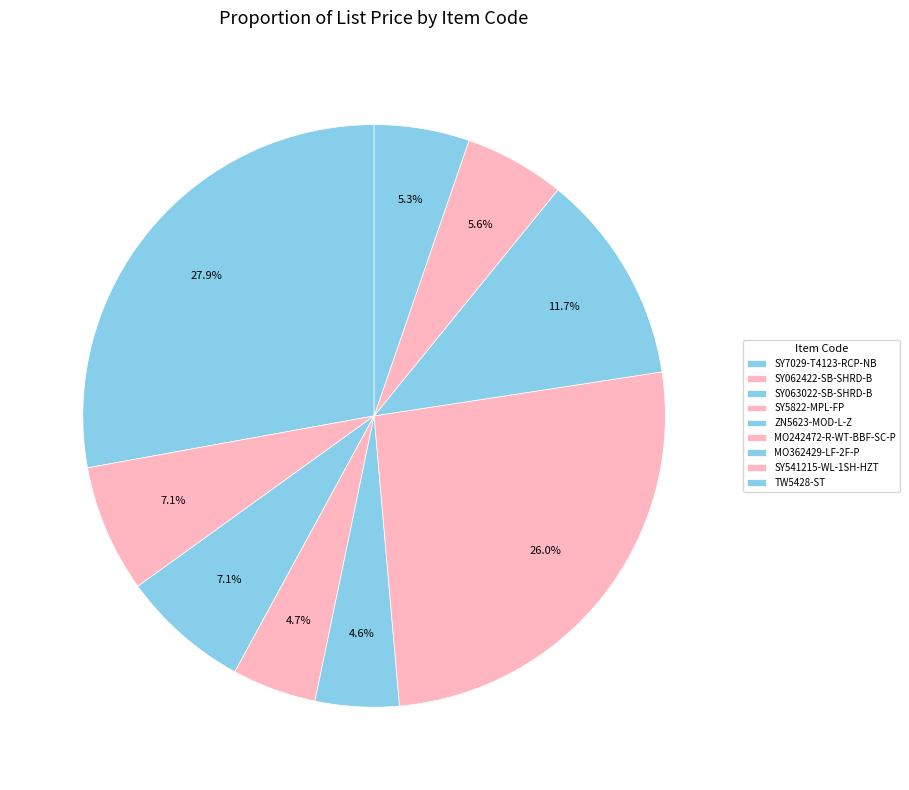

How many slices are in this pie chart?

9